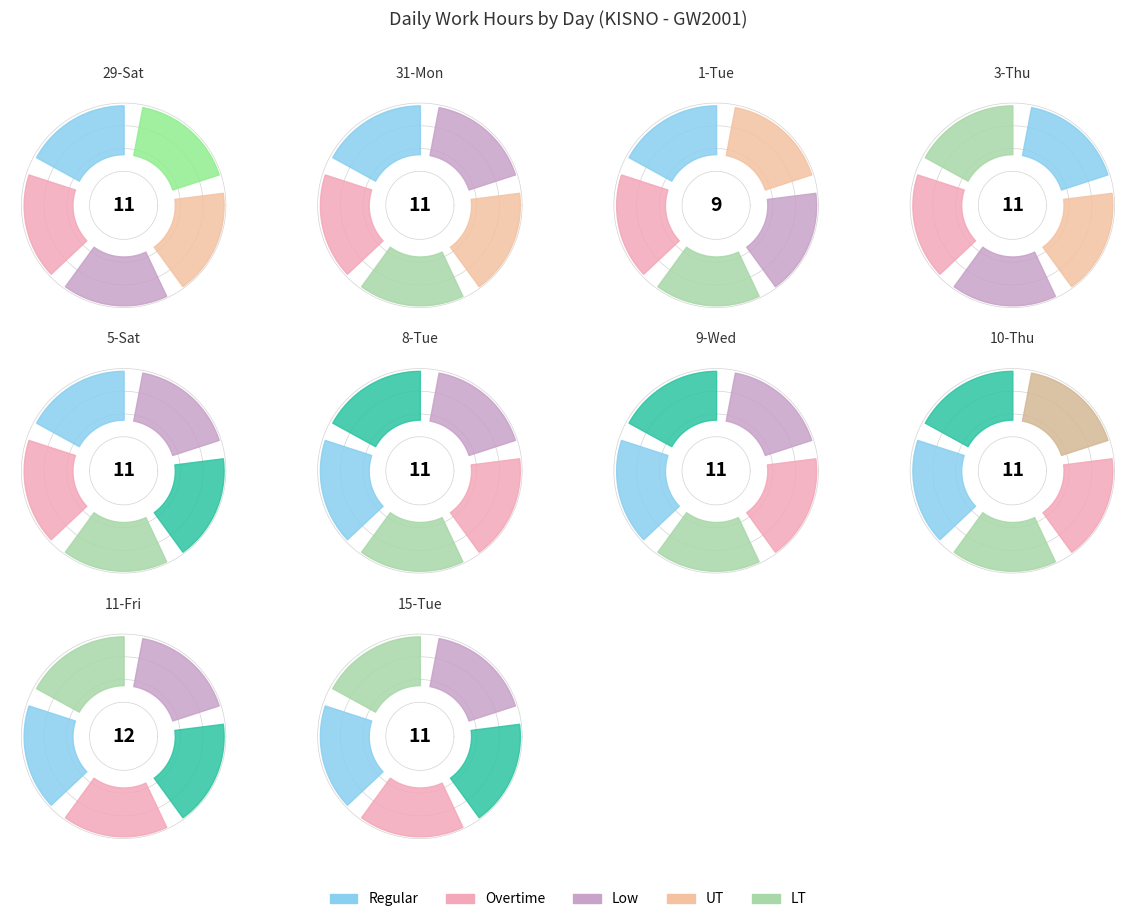

What percentage do 4 and 5 together represent?

20.1%